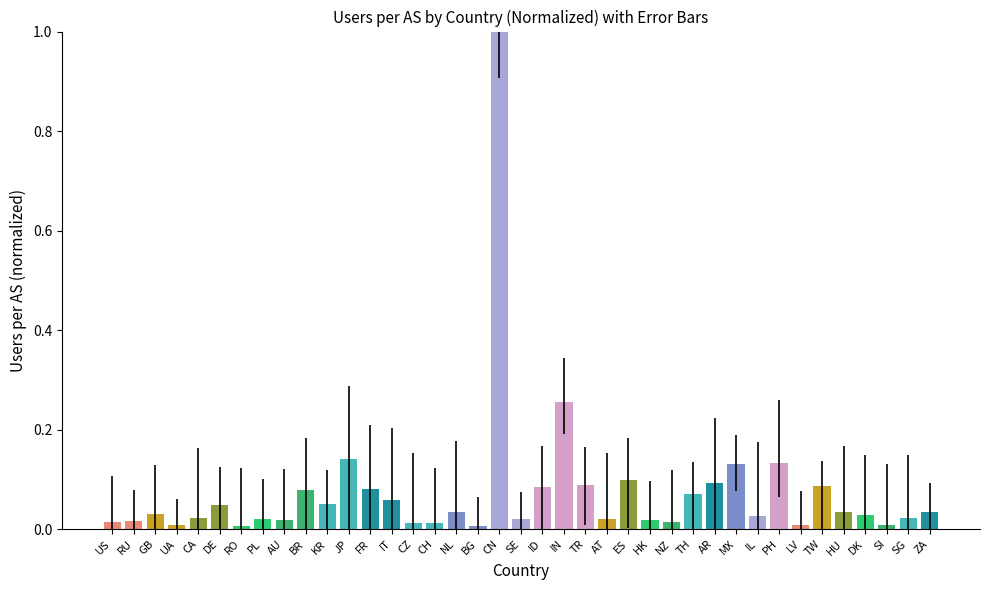

What is the sum of all values?

2.9